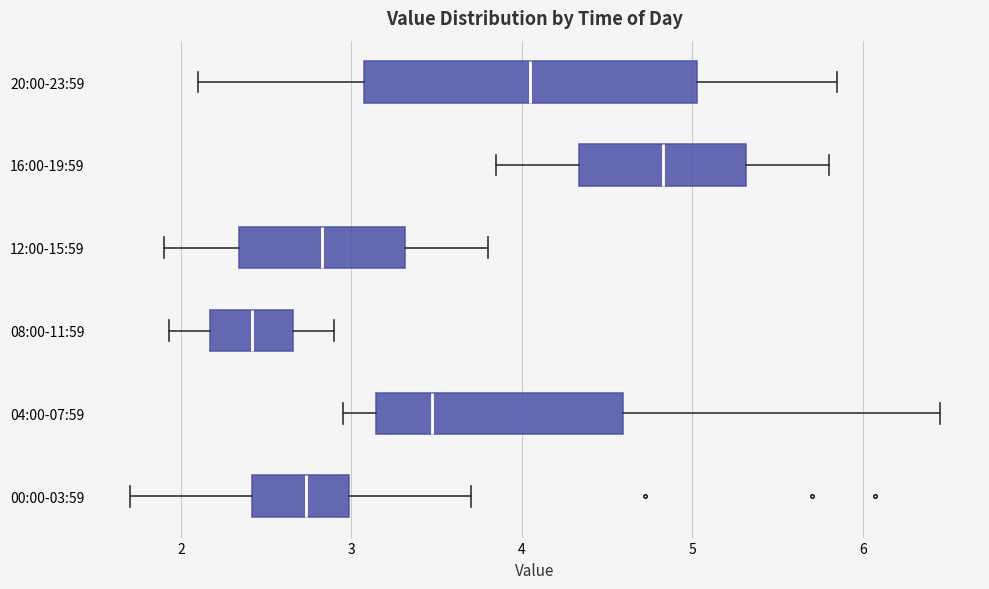

Comparing the boxes themselves (not the whiskers), which one is the widest?

20:00-23:59